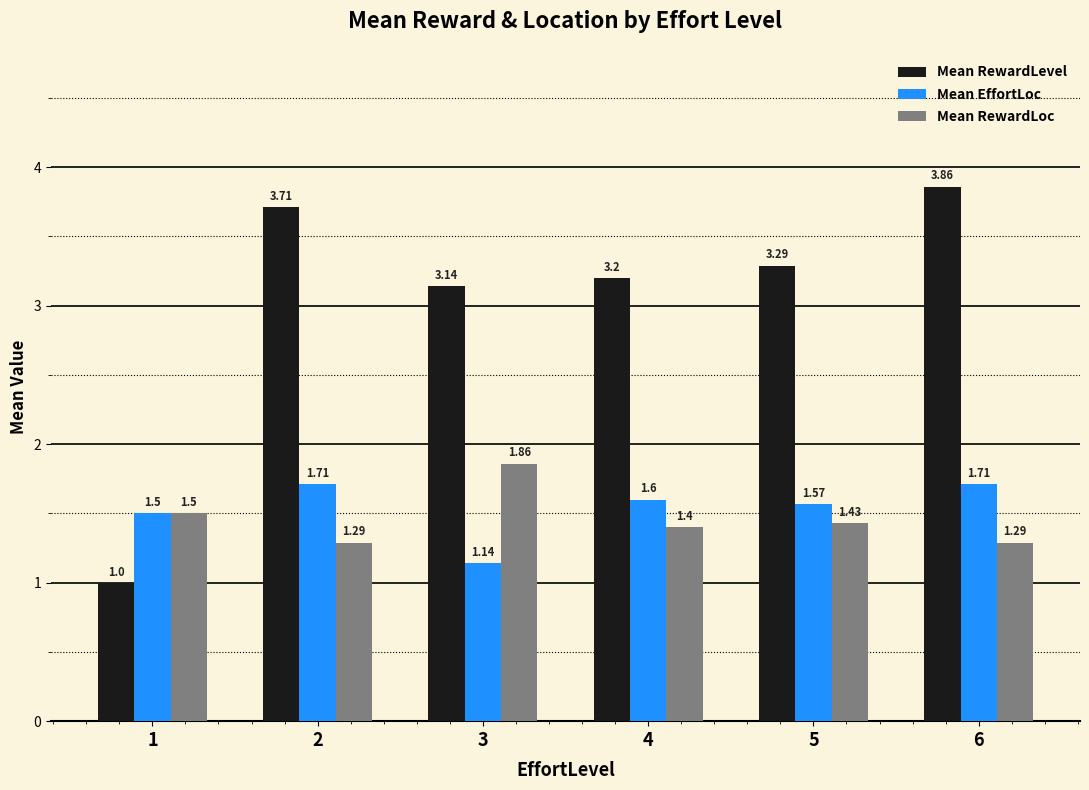

What is the spread (max minus min) of values at 4?

1.8